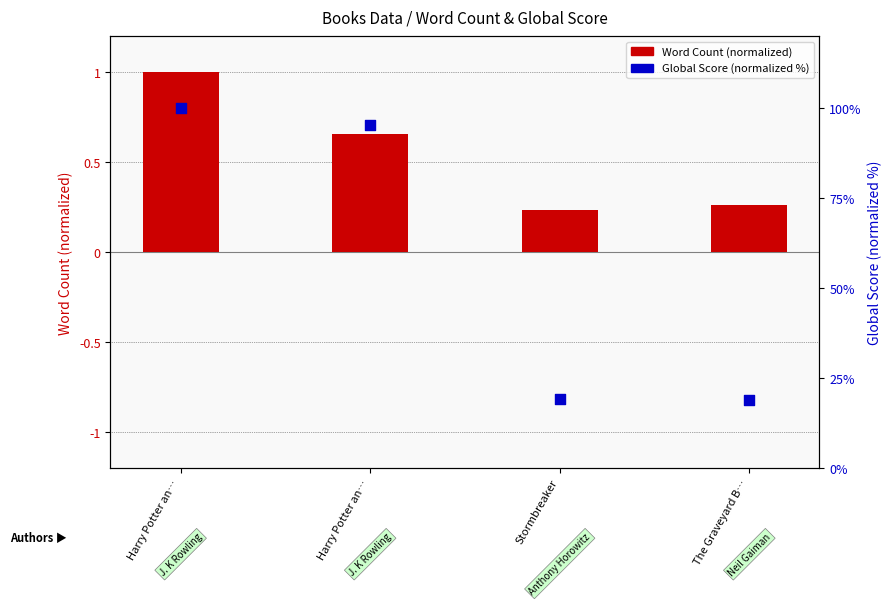

Is the value of Global Score (normalized) at Harry Potter an… greater than the value of Word Count (normalized) at Harry Potter an…?

Yes